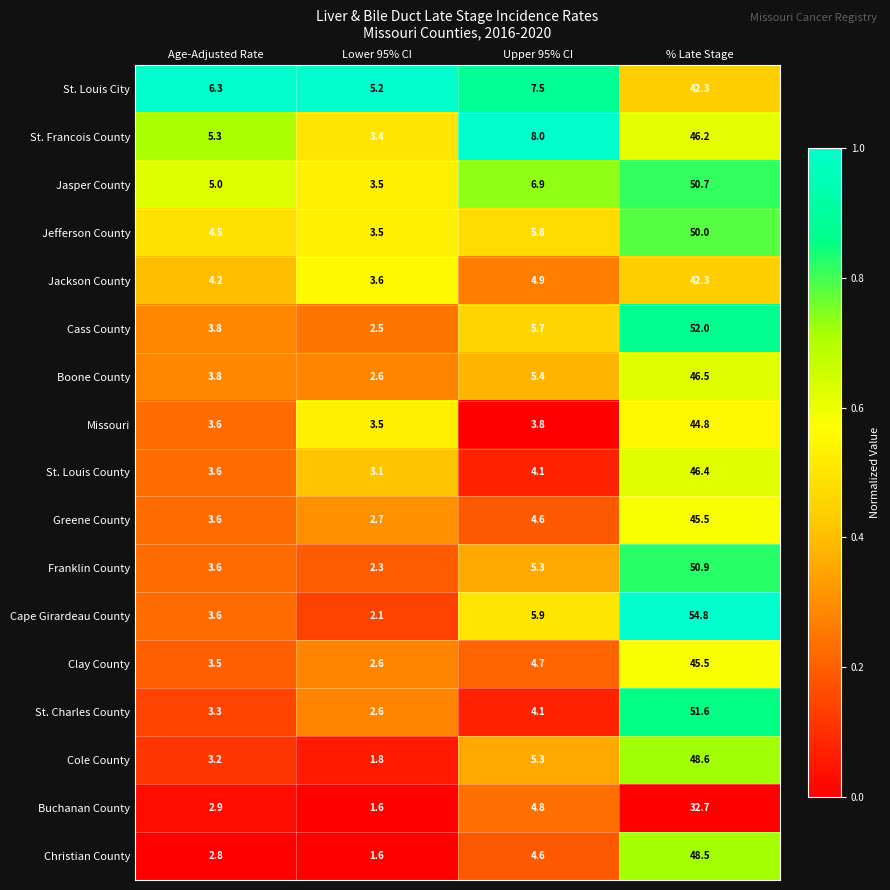

What is the sum of all Boone County values?

58.3